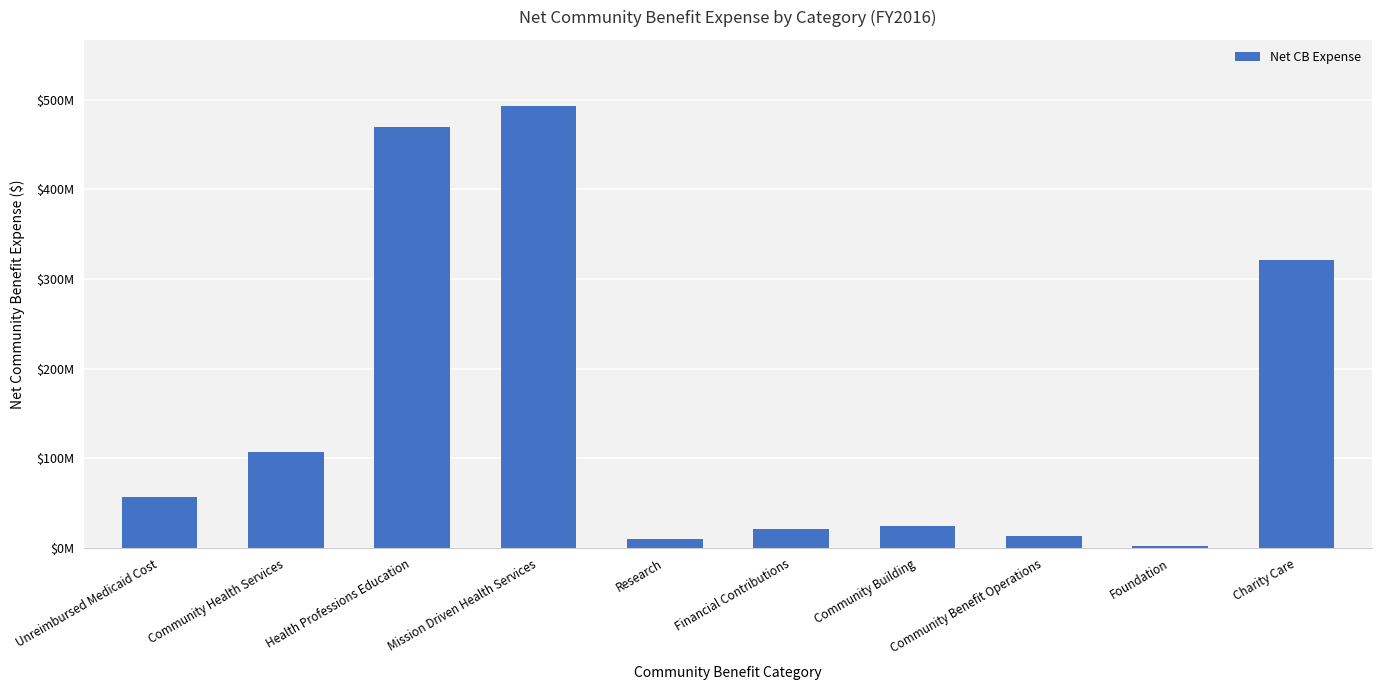

What is the value of the 7th bar from the left?

24739539.8